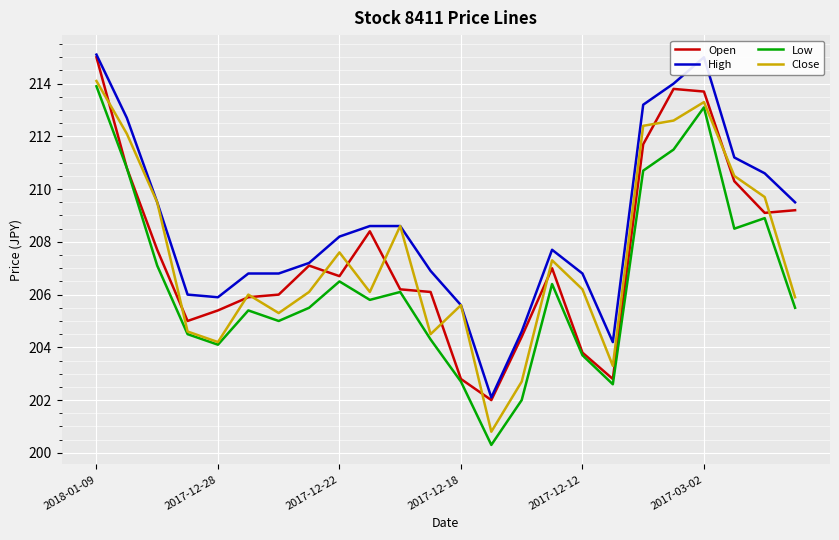

Which series has the widest spread of values?

Low